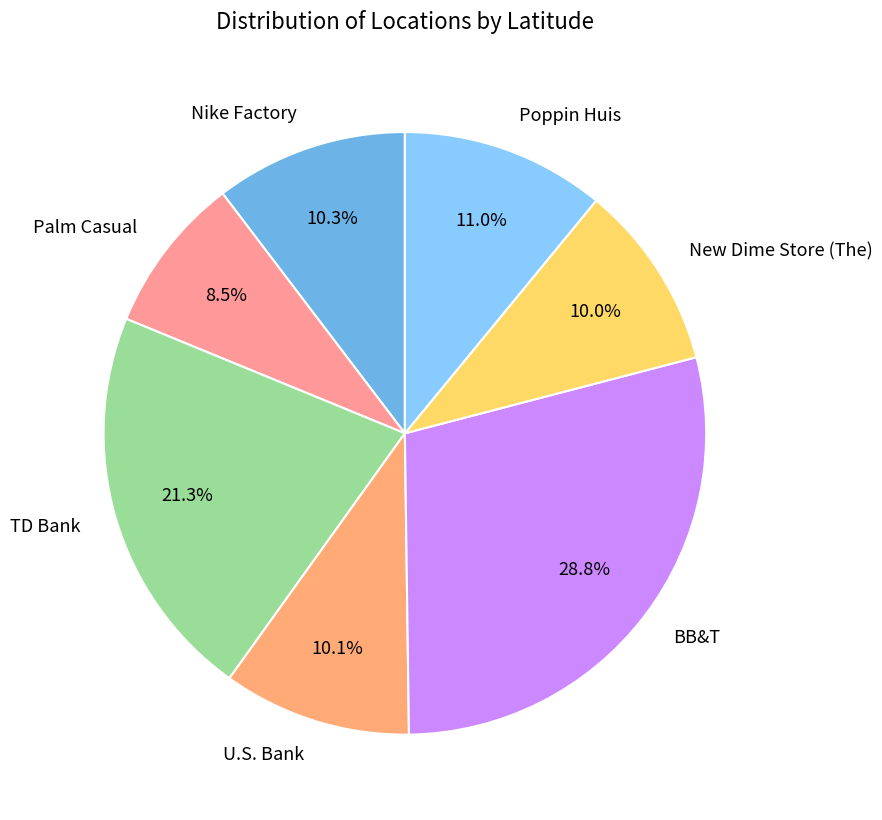

How much of the chart is everything except BB&T?

71.2%